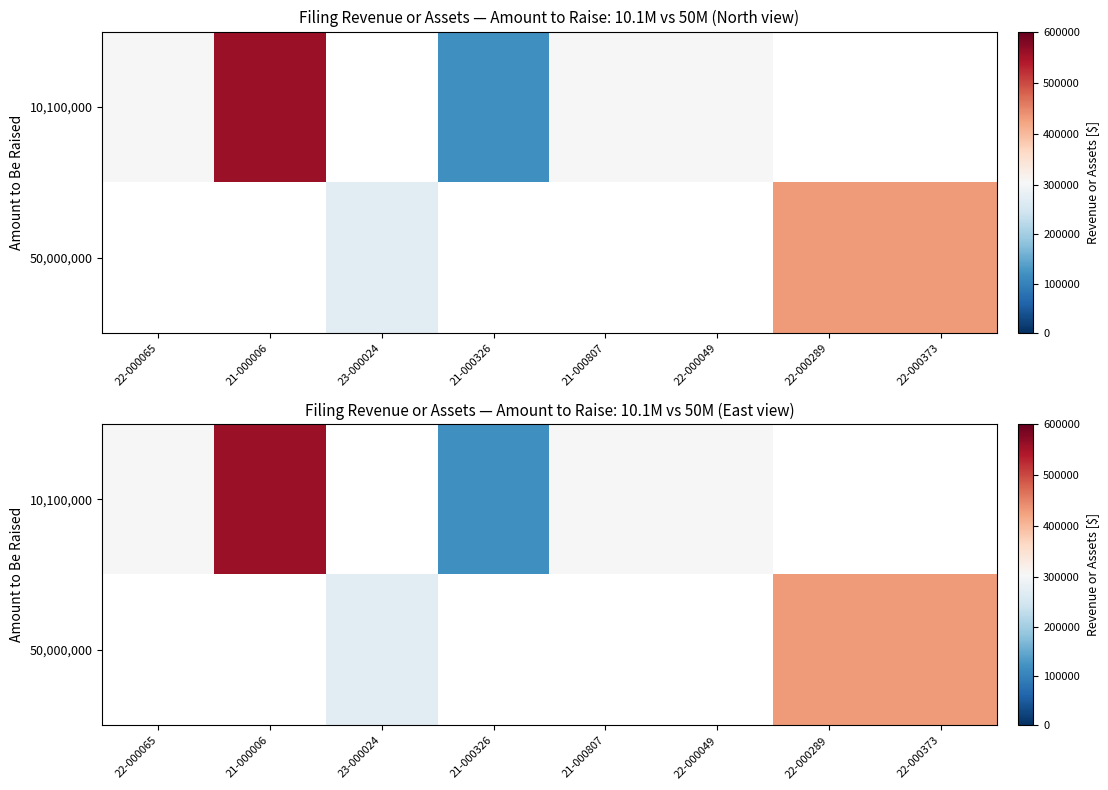

How many positive values does the 10,100,000 series have?

5